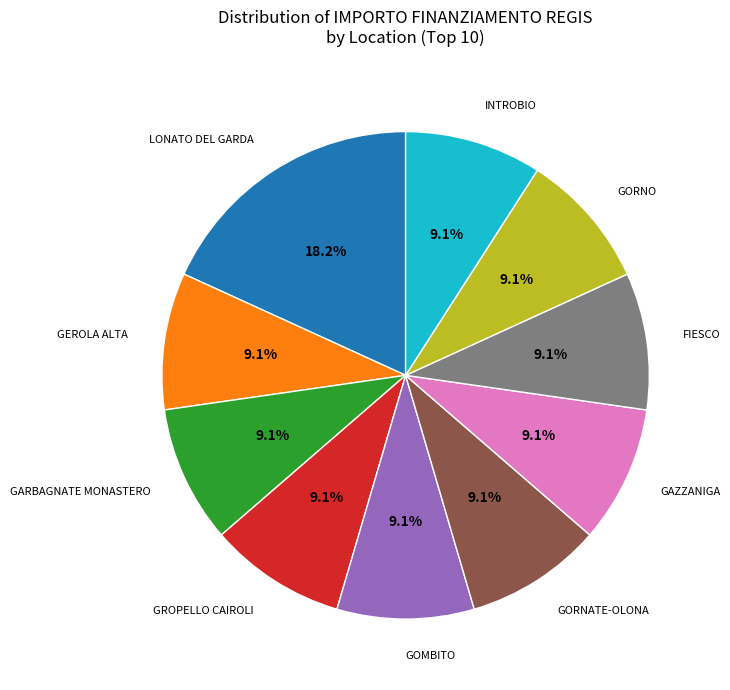

Does GOMBITO represent more than half of the total?

No